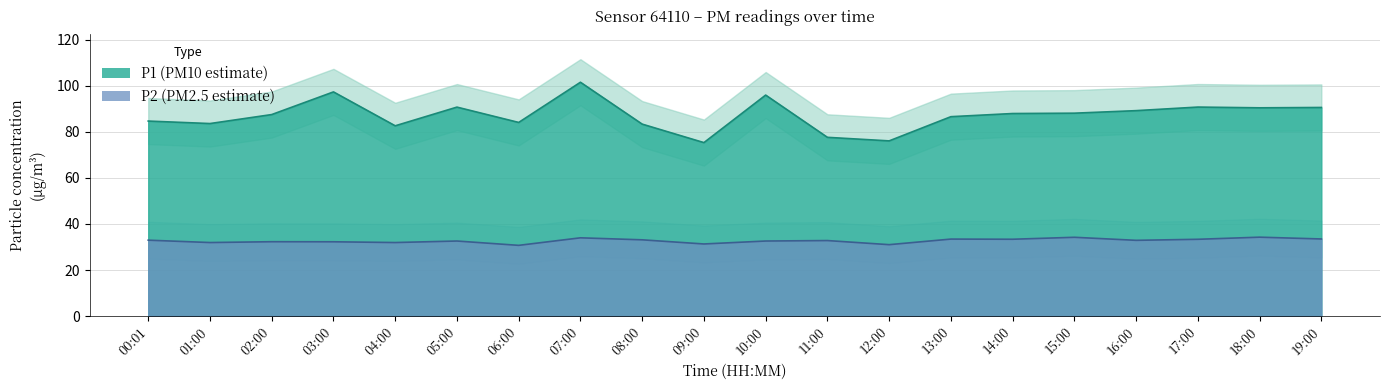

Rank the categories by P1 value from highest to lowest.

07:00, 03:00, 10:00, 17:00, 05:00, 19:00, 18:00, 16:00, 15:00, 14:00, 02:00, 13:00, 00:01, 06:00, 01:00, 08:00, 04:00, 11:00, 12:00, 09:00